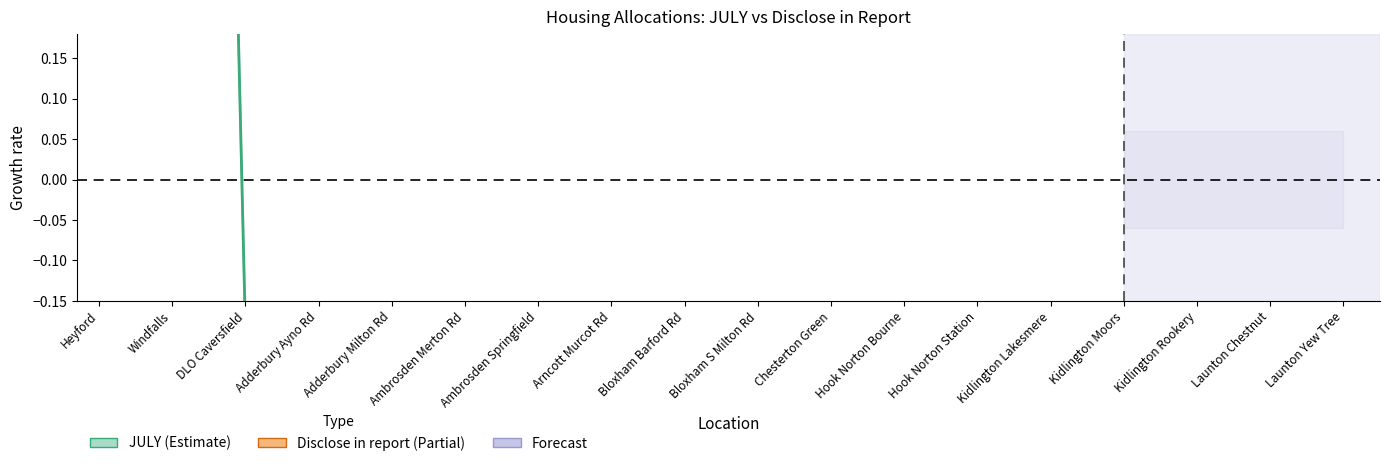

List the labels in order of value, largest first.

Heyford, Windfalls, DLO Caversfield, Ambrosden Springfield, Bloxham Barford Rd, Hook Norton Bourne, Adderbury Milton Rd, Bloxham S Milton Rd, Adderbury Ayno Rd, Kidlington Moors, Arncott Murcot Rd, Ambrosden Merton Rd, Chesterton Green, Launton Yew Tree, Hook Norton Station, Kidlington Rookery, Kidlington Lakesmere, Launton Chestnut